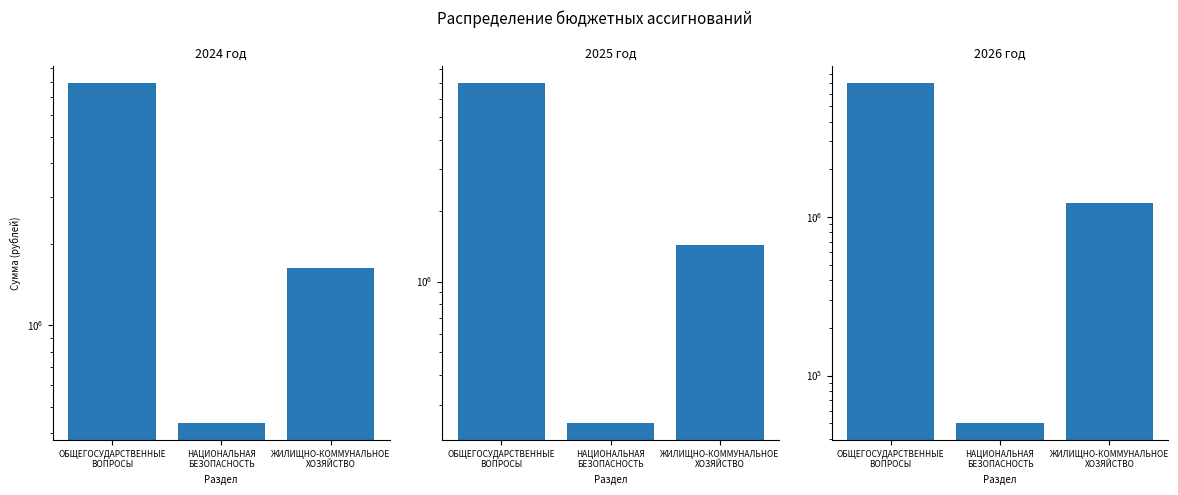

What is the difference between the highest and lowest values at ЖИЛИЩНО-КОММУНАЛЬНОЕ
ХОЗЯЙСТВО?

408121